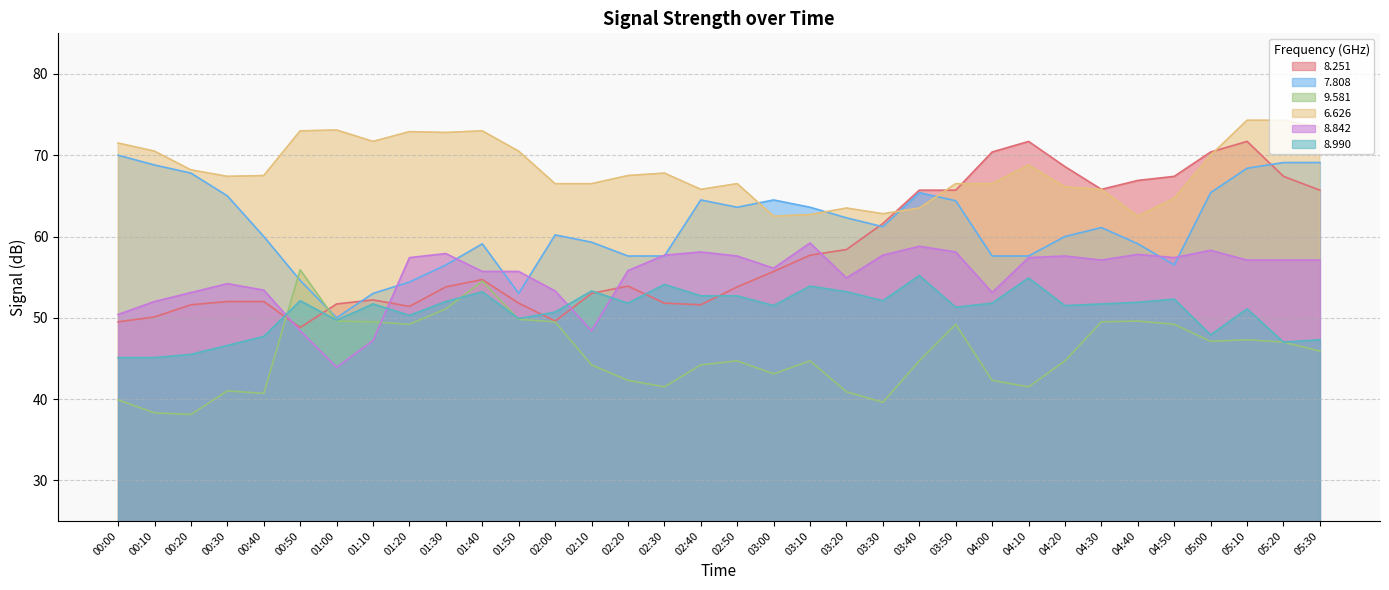

Does the chart have visible grid lines?

Yes